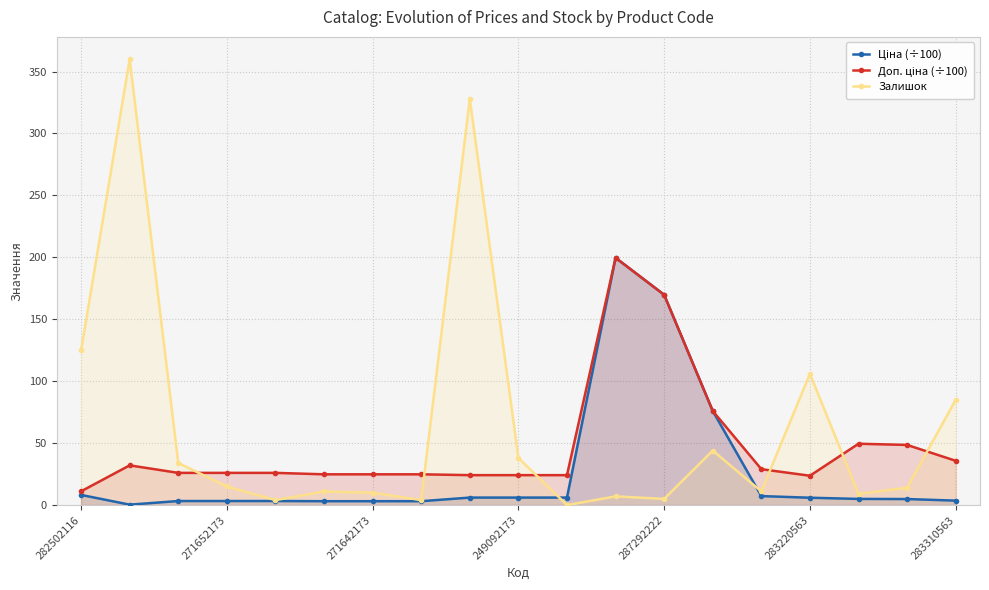

How many intersections are there between Ціна (÷100) and Залишок?

2